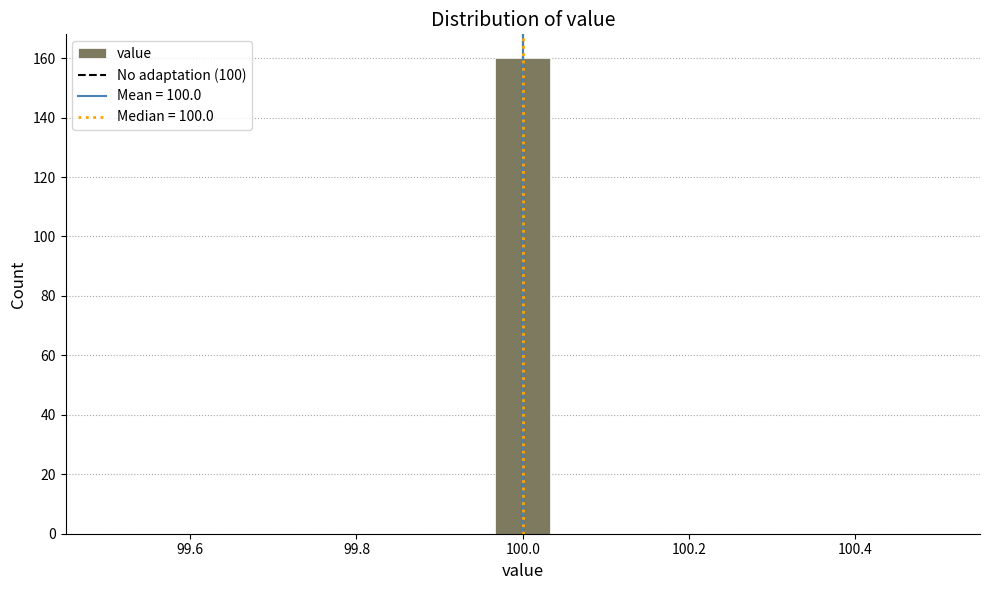

Around what value on the x-axis is the tallest bar? Give the approximate position of its centre, as read against the axis.

100.00